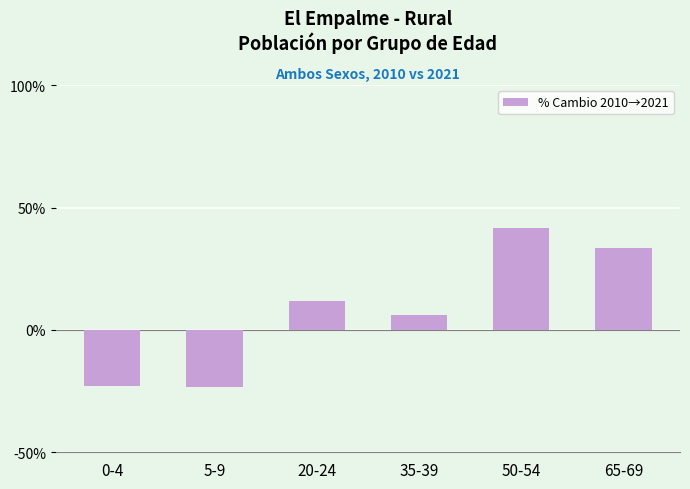

How many categories are shown in the chart?

6